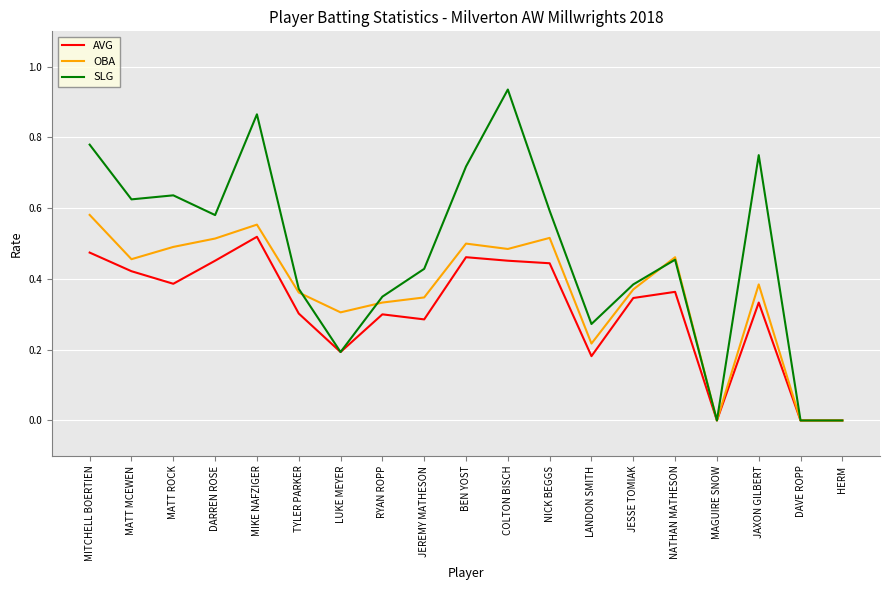

Which series changed the most between JESSE TOMIAK and DAVE ROPP?

SLG